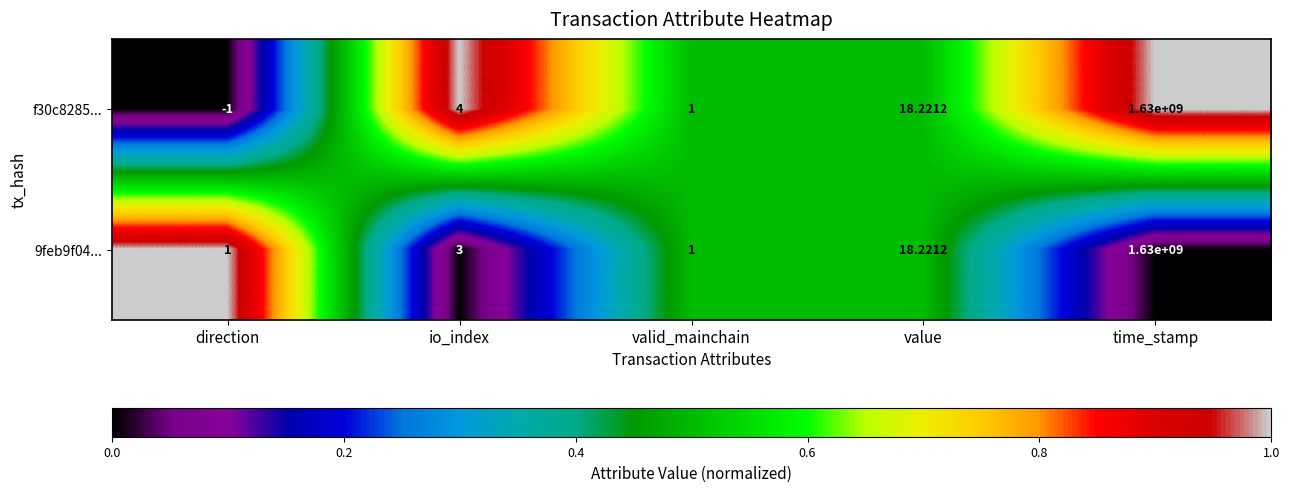

Which series has the largest total across all categories?

9feb9f04...